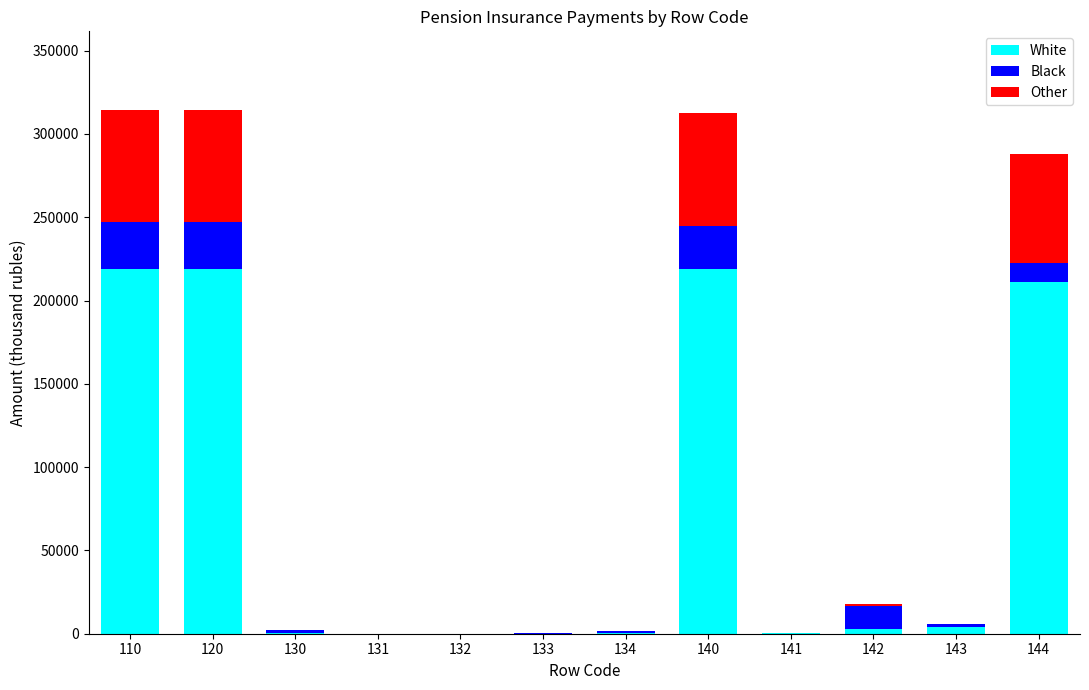

The value of White at 133 is 70399.5. True or false?

False